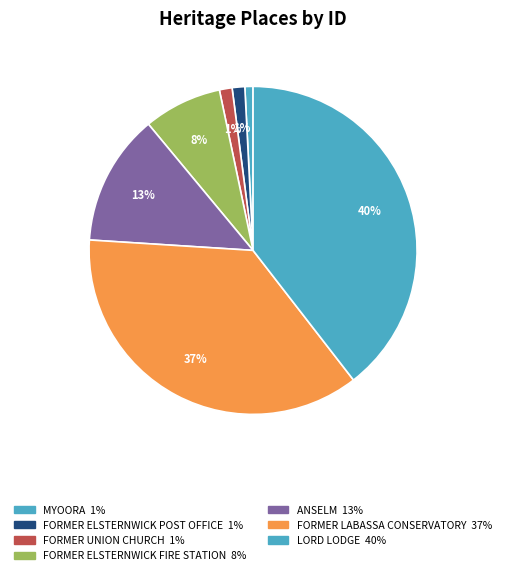

To the nearest percent, what is the average slice percentage?

14%